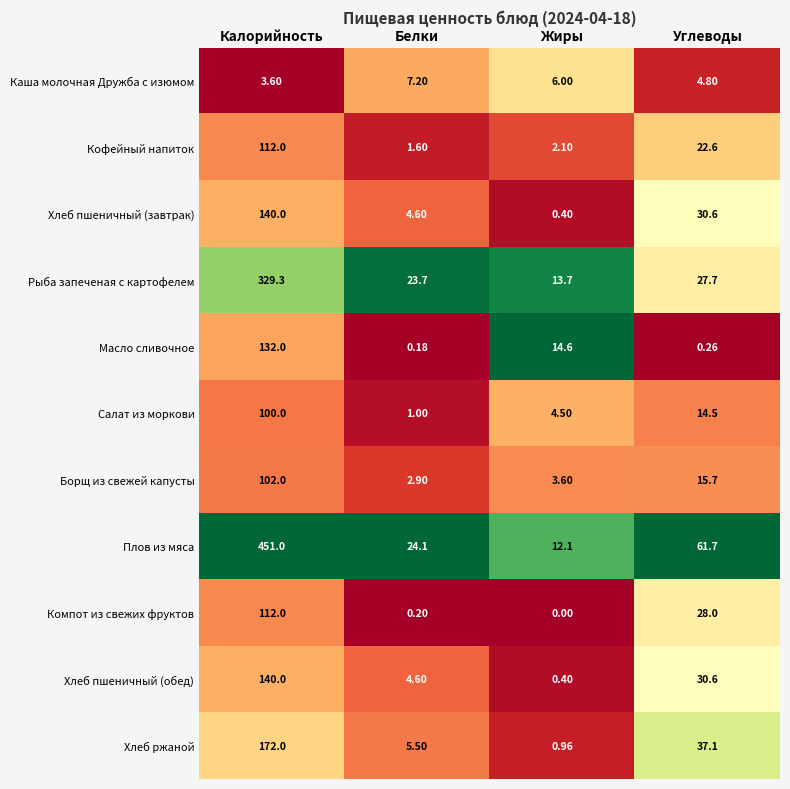

Which category has the lowest value across all series?

Жиры